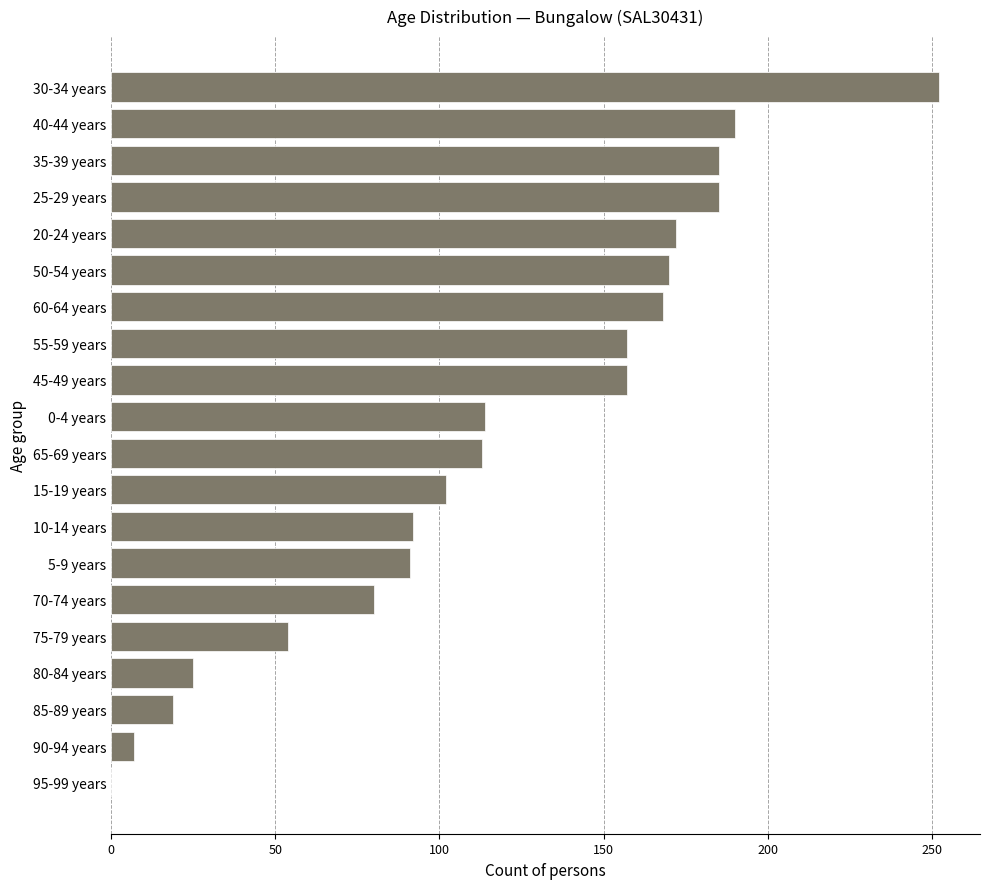

True or false: the data shows 83 at 95-99 years.

False